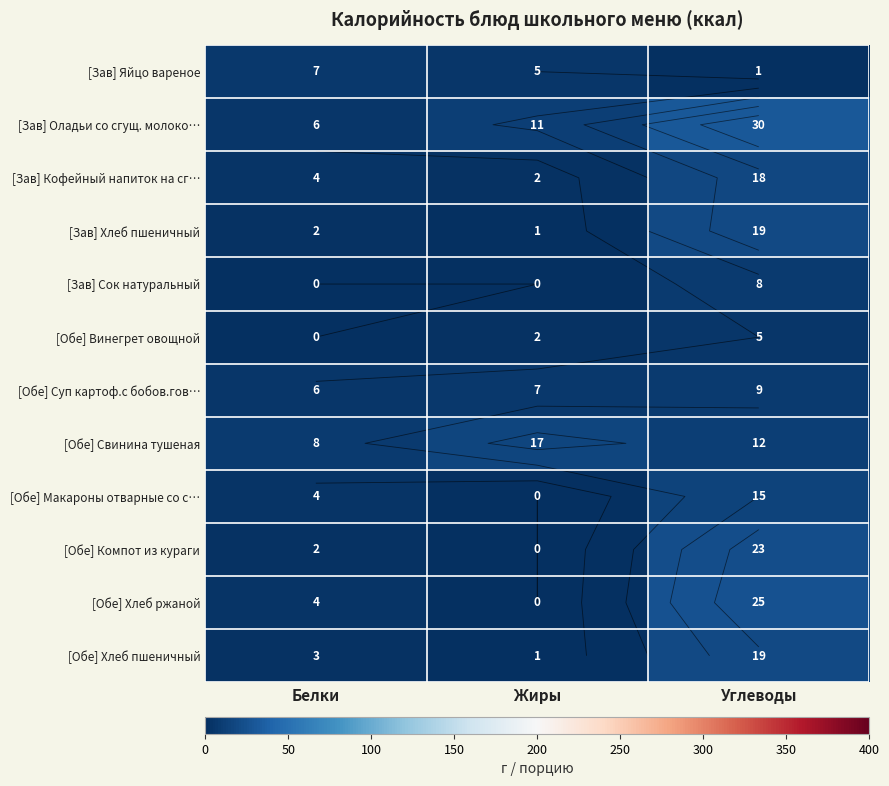

Which series has the largest range (max minus min)?

[Обе] Хлеб ржаной